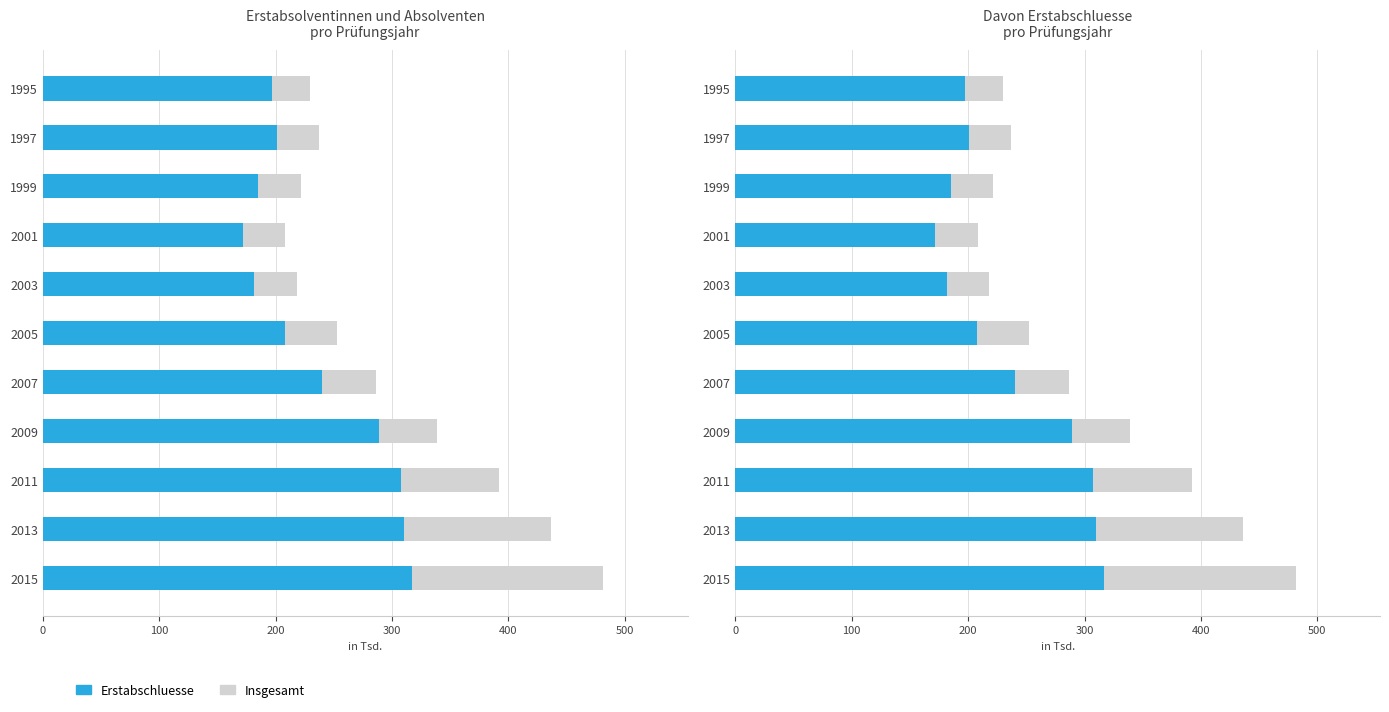

Rank the series by their maximum value, from highest to lowest.

Insgesamt, Erstabschluesse